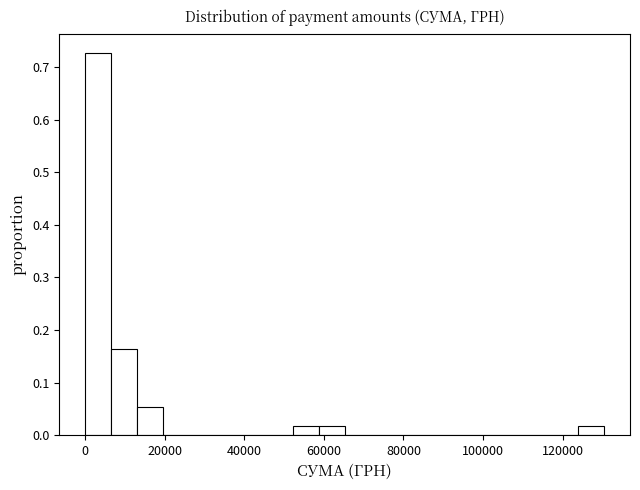

Read against the x-axis, roughly where is the centre of the tallest bar?

4000